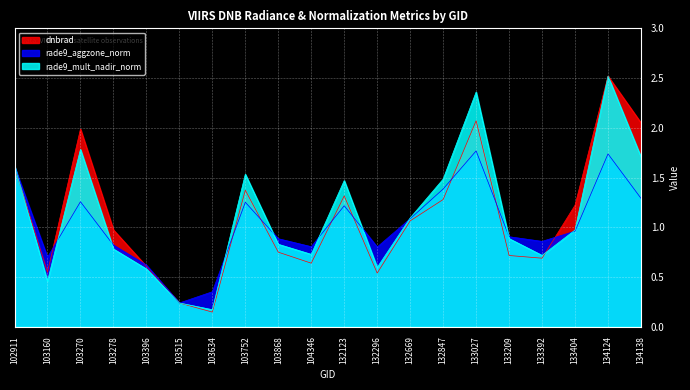

Where is the first local maximum for dnbrad?

103270